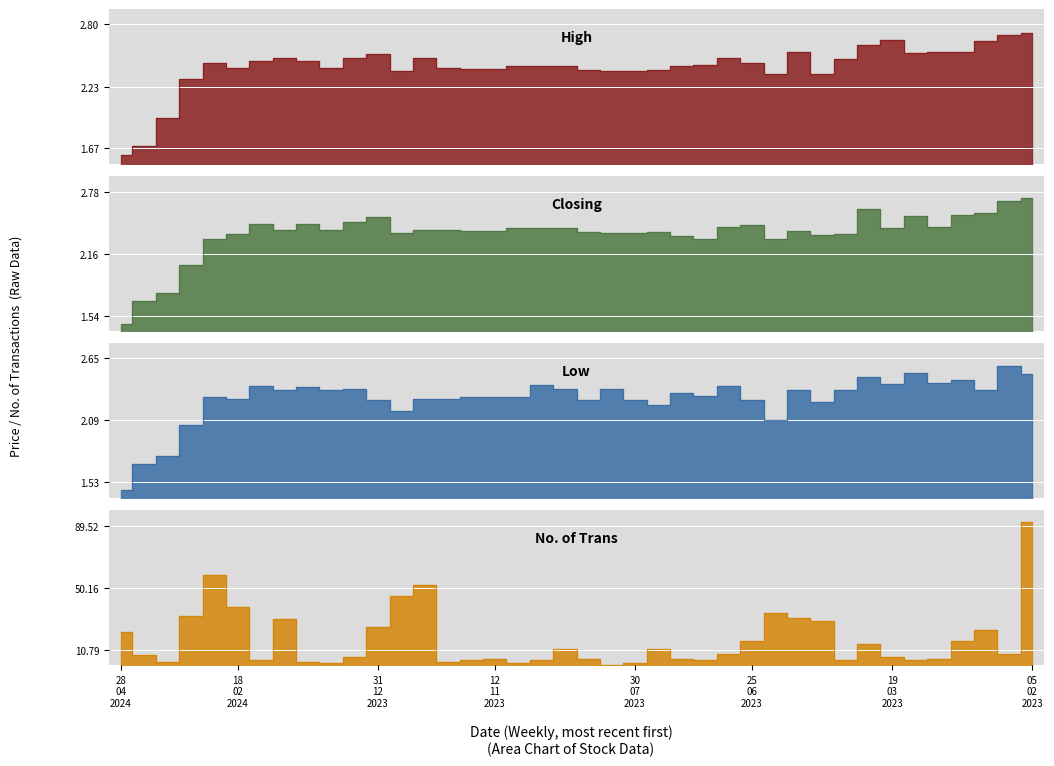

Which category has the highest value across all series?

05 02 2023